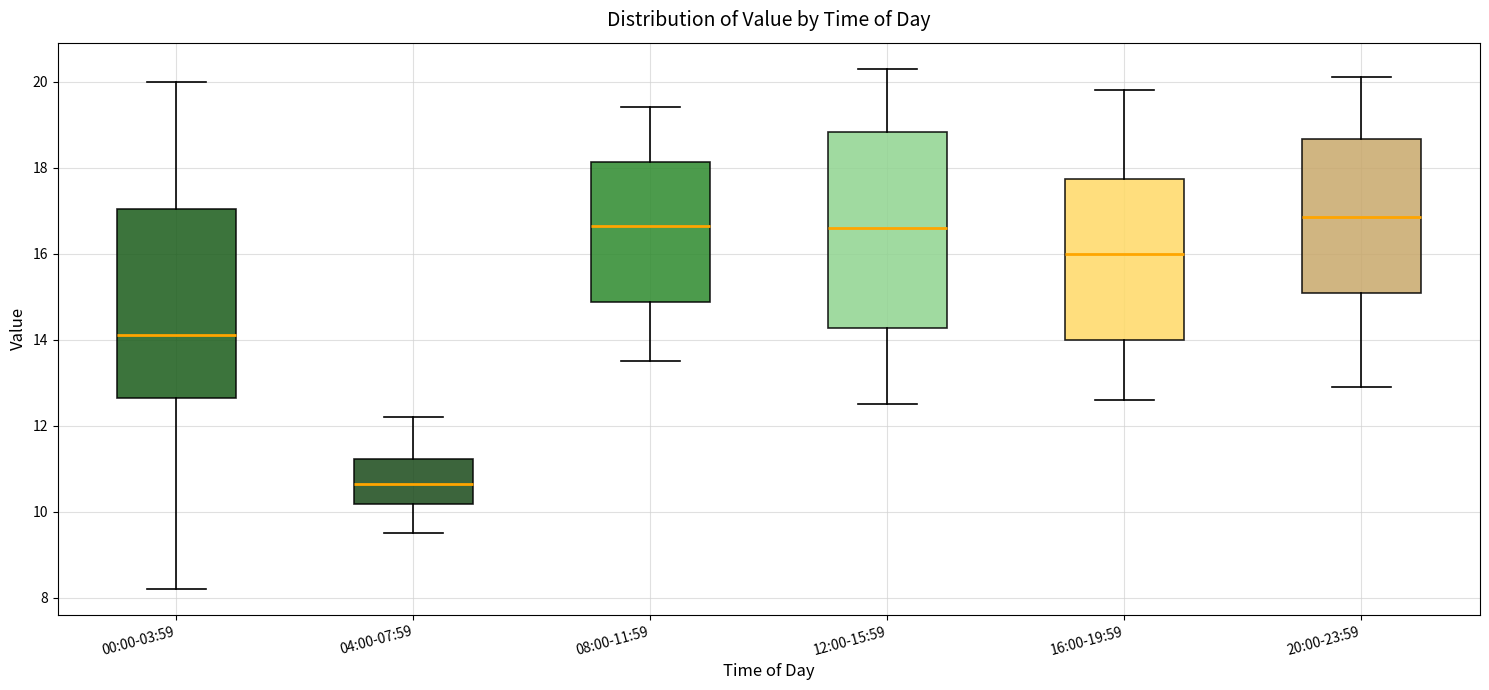

Reading left to right, read every box against the y-axis: the position of its median line, the range the box covers, and the ends of its whiskers. The values are not printed on the chart, so give them approximately, as read against the axis.

00:00-03:59: median 14.2, box 12.6 to 17.0, whiskers 8.2 to 20.0
04:00-07:59: median 10.6, box 10.2 to 11.2, whiskers 9.6 to 12.2
08:00-11:59: median 16.6, box 14.8 to 18.2, whiskers 13.6 to 19.4
12:00-15:59: median 16.6, box 14.2 to 18.8, whiskers 12.6 to 20.4
16:00-19:59: median 16.0, box 14.0 to 17.8, whiskers 12.6 to 19.8
20:00-23:59: median 16.8, box 15.0 to 18.6, whiskers 13.0 to 20.2